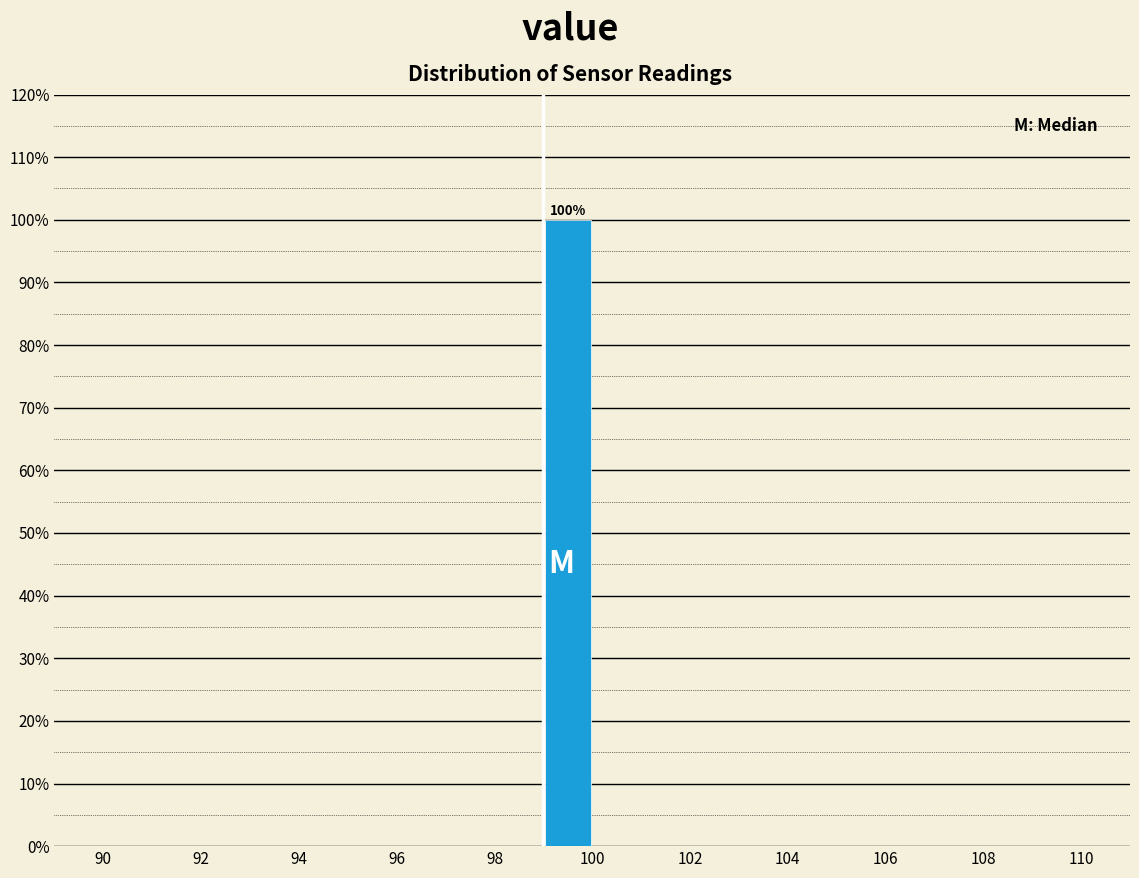

Over which range of the x-axis is the bar tallest?

99 to 100